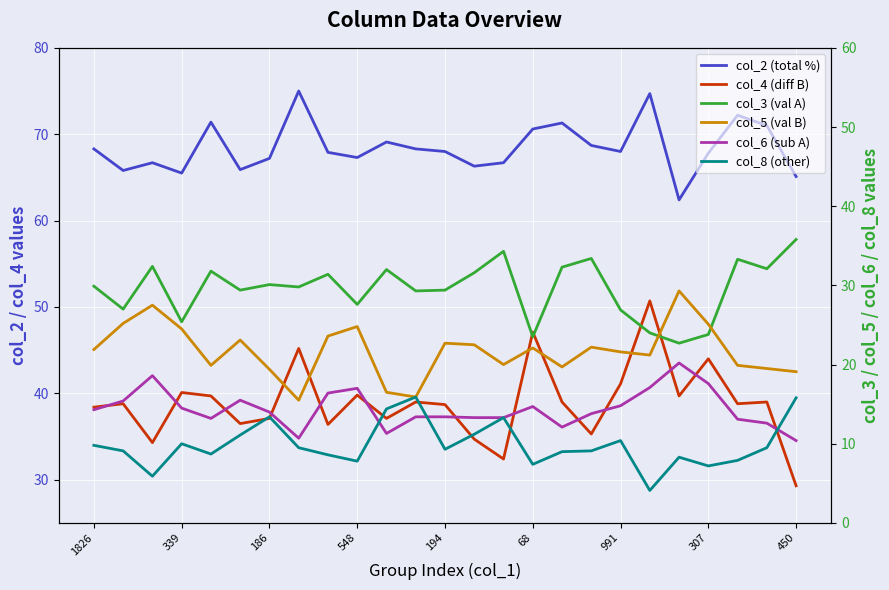

What is the value of the col_2 (total %) point at the 1st from the left?

68.3